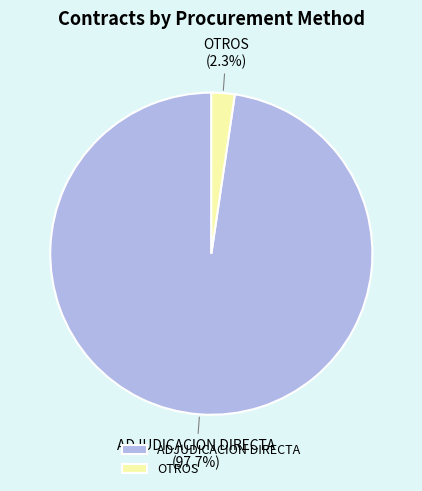

Is ADJUDICACION DIRECTA the majority of the pie?

Yes